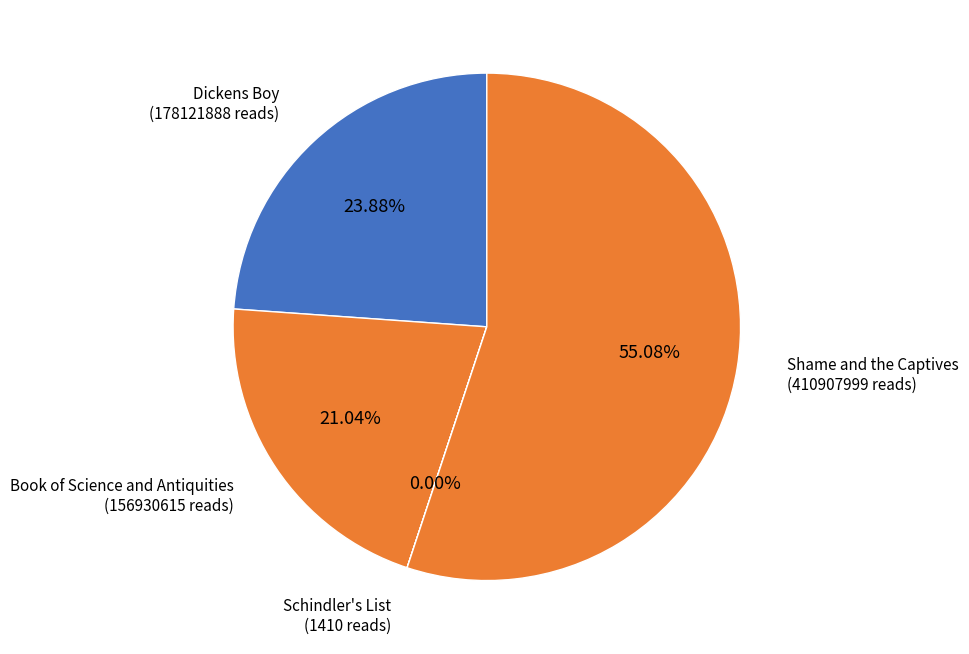

Which slice represents more than half of the pie?

Shame and the Captives